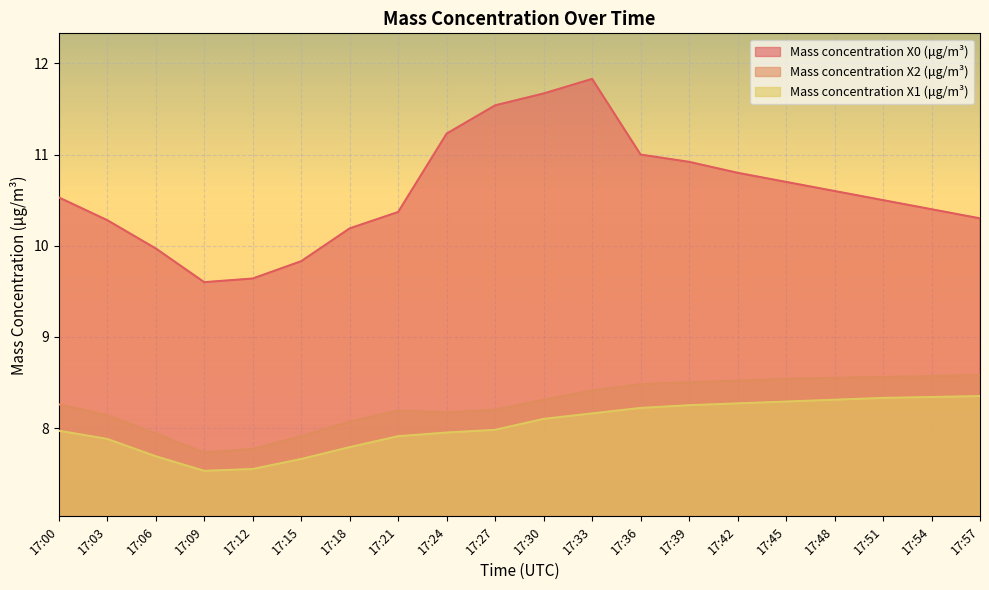

Which category has the lowest value across all series?

17:09